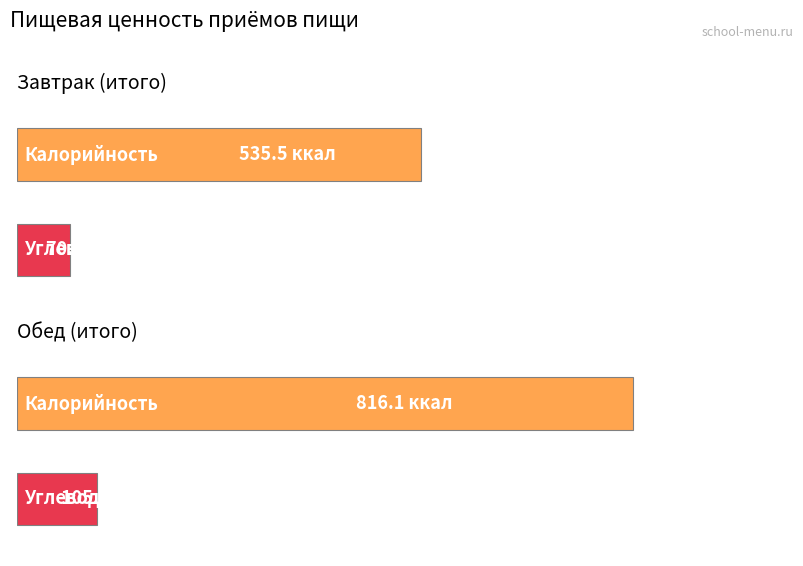

What is the difference between the maximum and minimum values in the Углеводы series?

34.9